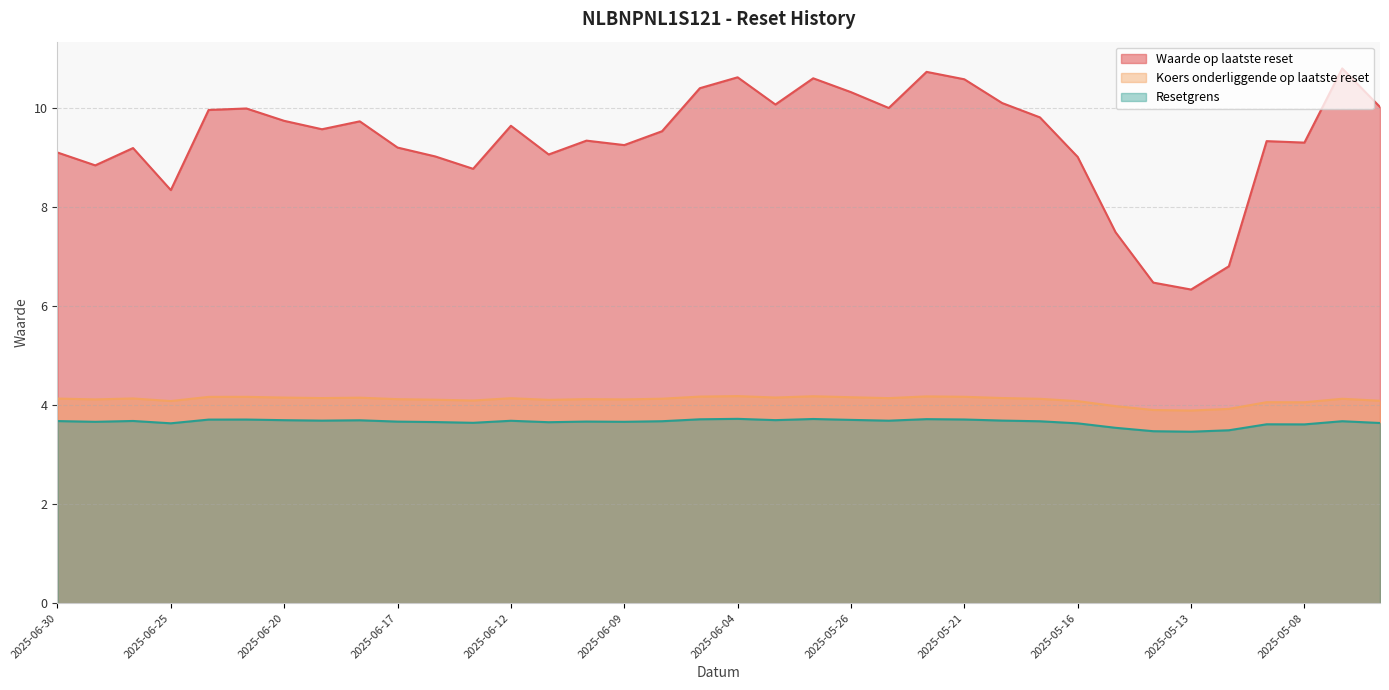

What is the total value across all series at 2025-06-16?

16.8